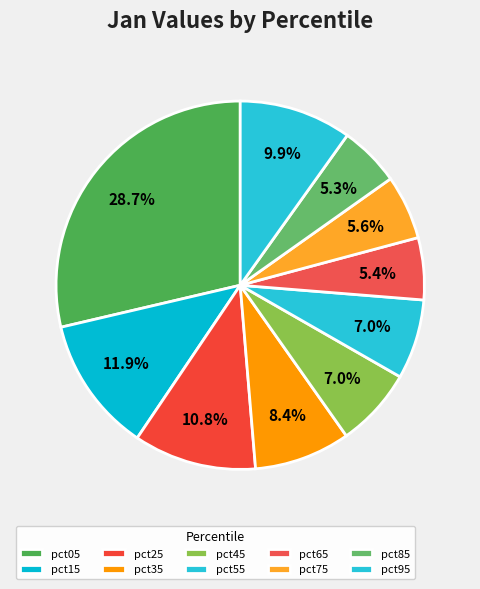

Count the number of slices in the pie.

10